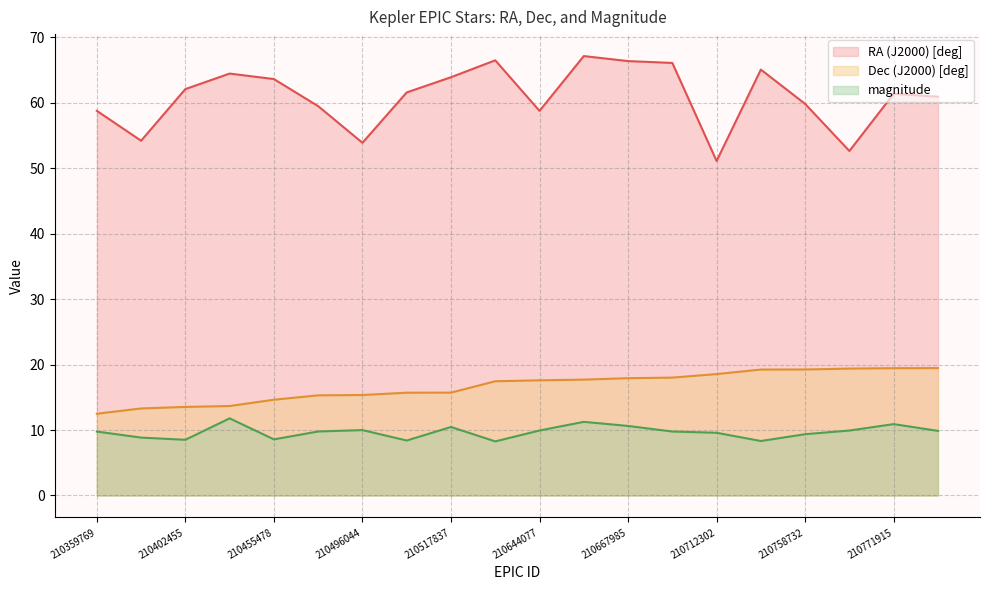

Reading left to right, transcribe all the data shown in this chart.

RA (J2000) [deg]: 58.8	54.2	62.1	64.4	63.6	59.5	53.9	61.6	63.9	66.5	58.7	67.1	66.4	66.1	51.1	65.1	59.8	52.6	61.4	60.9
Dec (J2000) [deg]: 12.5	13.3	13.5	13.7	14.6	15.3	15.3	15.7	15.7	17.4	17.6	17.7	17.9	18.0	18.5	19.2	19.2	19.4	19.4	19.5
magnitude: 9.8	8.8	8.5	11.8	8.6	9.8	10.0	8.4	10.5	8.3	9.9	11.2	10.6	9.8	9.6	8.3	9.4	9.9	10.9	9.9